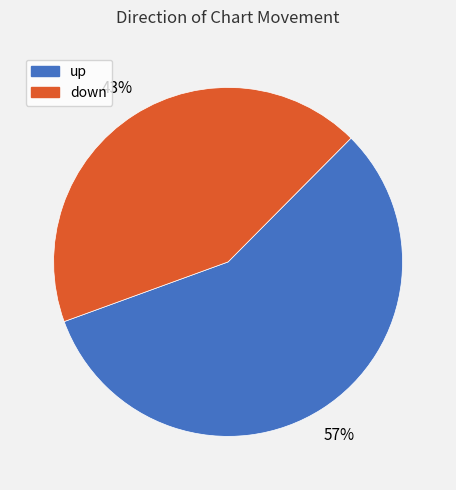

The up slice represents 43% of the pie. True or false?

False